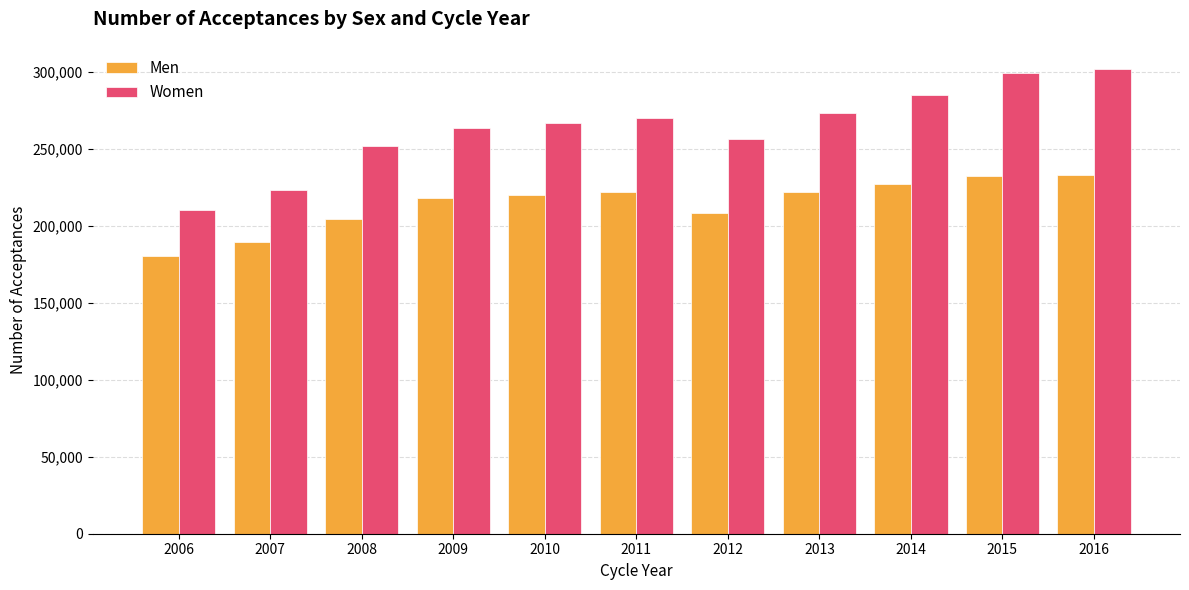

What value does the Men series have at 2010, to the nearest 50?

220100